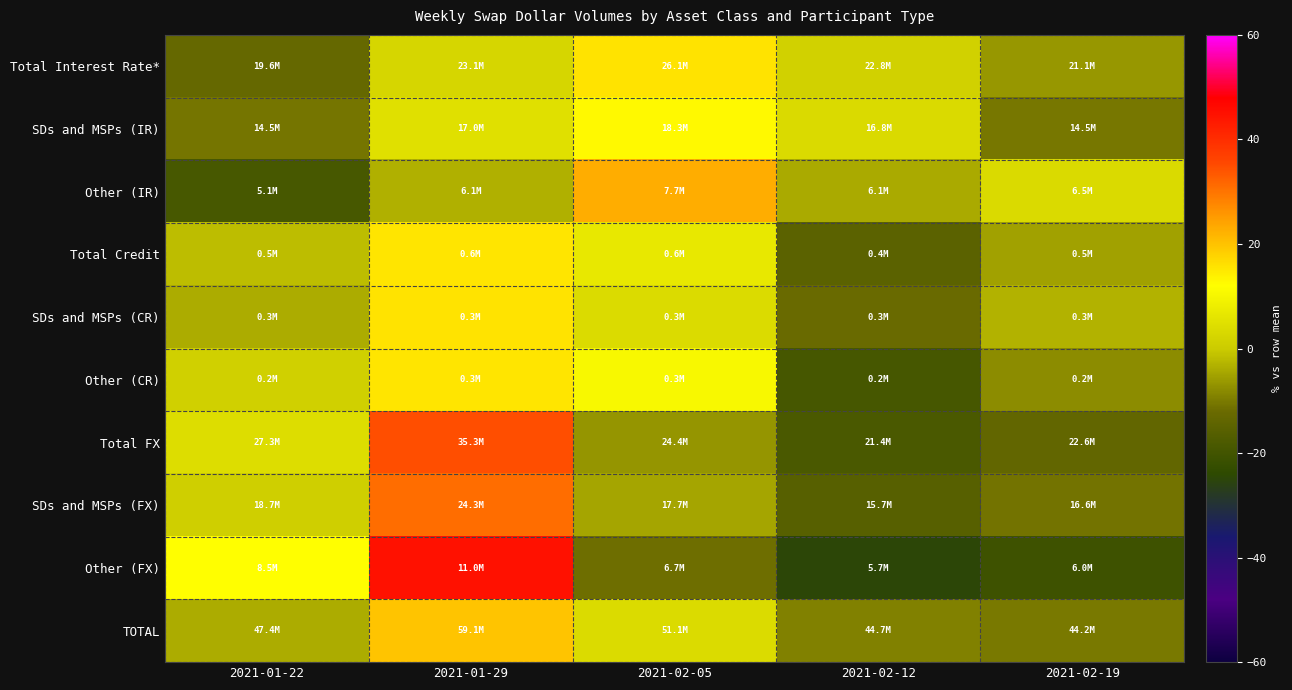

At 2021-01-29, list the series in order from smallest to largest.

Other (IR), Total Interest Rate*, SDs and MSPs (IR), Other (CR), Total Credit, SDs and MSPs (CR), TOTAL, SDs and MSPs (FX), Total FX, Other (FX)